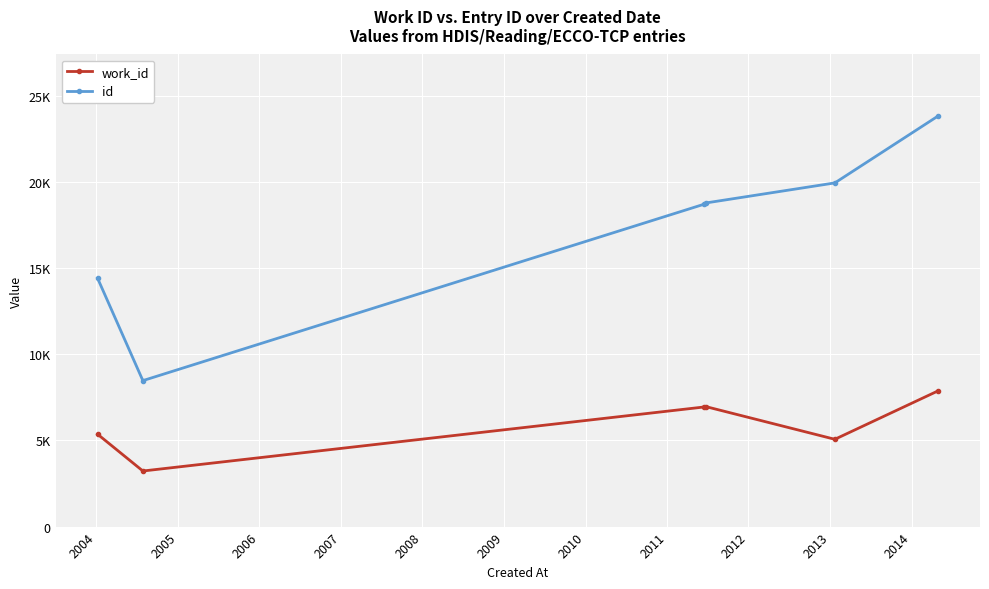

What is the value of the work_id point at the 4th from the left?

6971